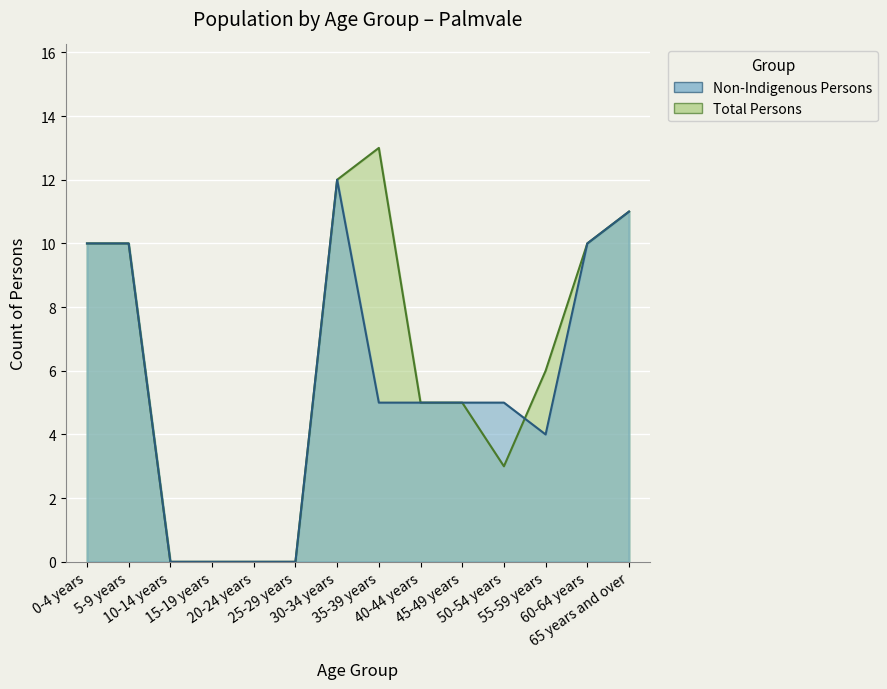

What value does the Total Persons series have at 65 years and over, to the nearest 10?

10